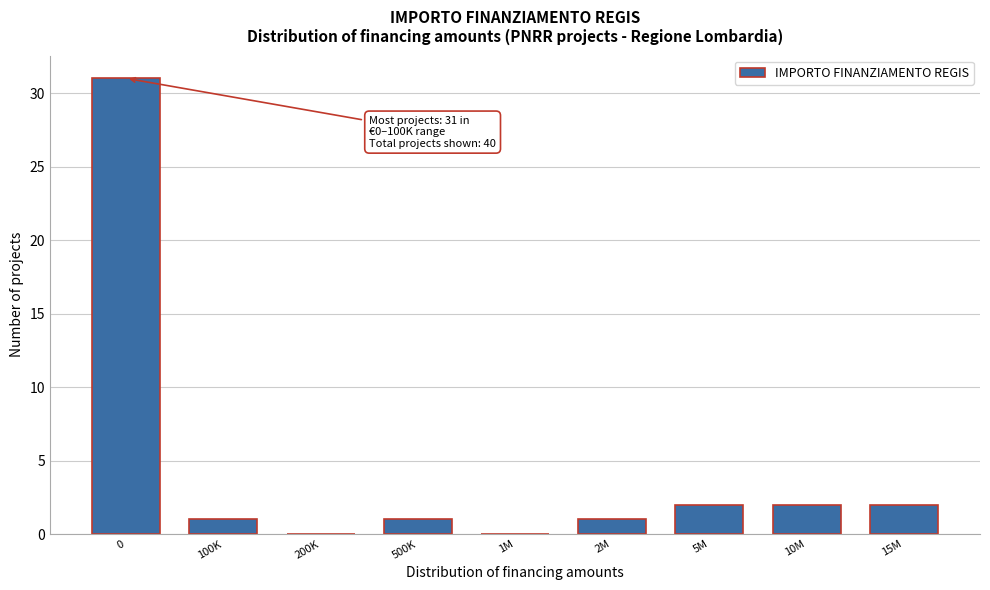

Reading left to right, transcribe all the data shown in this chart.

0=31	100K=1	200K=0	500K=1	1M=0	2M=1	5M=2	10M=2	15M=2